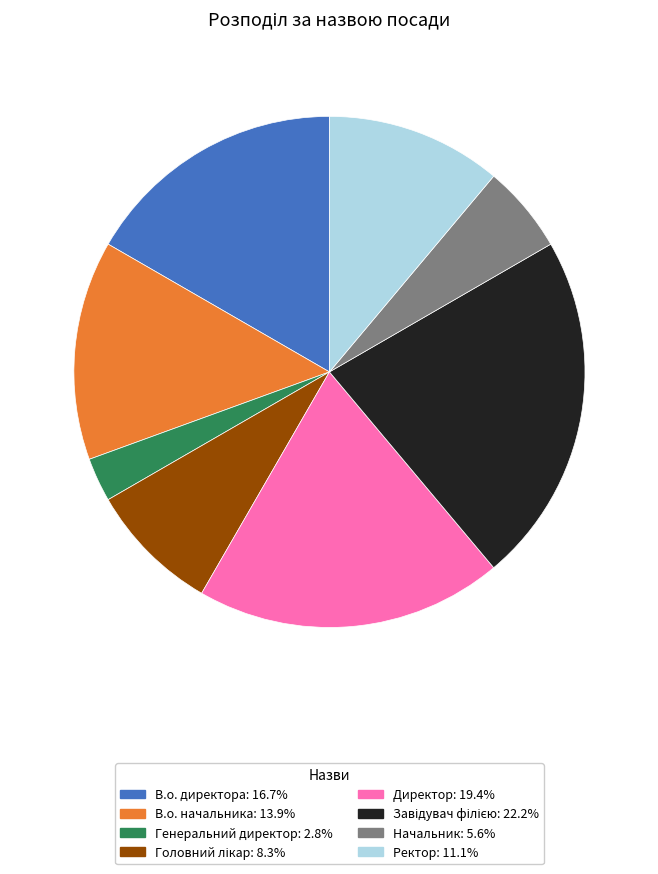

What is the ratio of the value at Ректор to the value at Начальник?

2.0